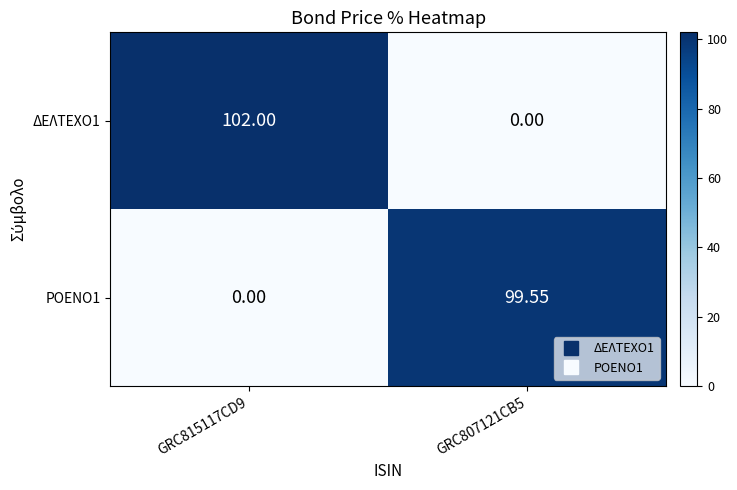

Between GRC815117CD9 and GRC807121CB5, which series saw the biggest shift?

ΔΕΛΤΕΧΟ1